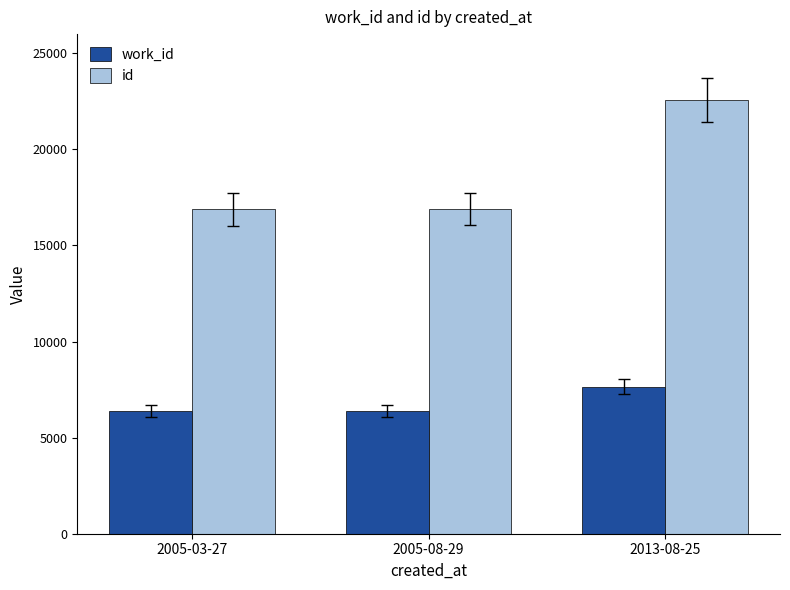

The value of id at 2005-08-29 is 24871. True or false?

False